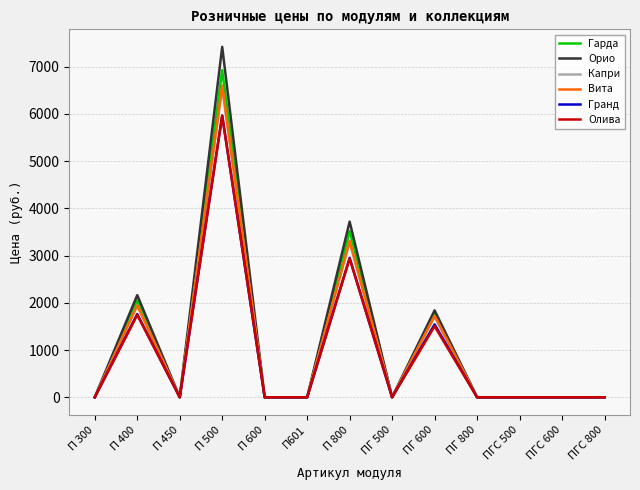

Which series changed the most between П 400 and ПГС 600?

Орио